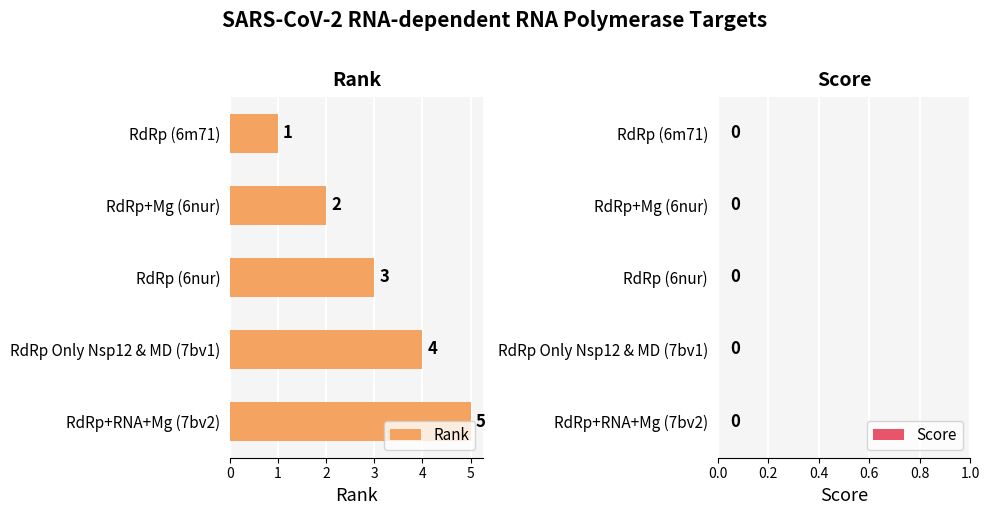

At which label is the value closest to 3?

RdRp (6nur)